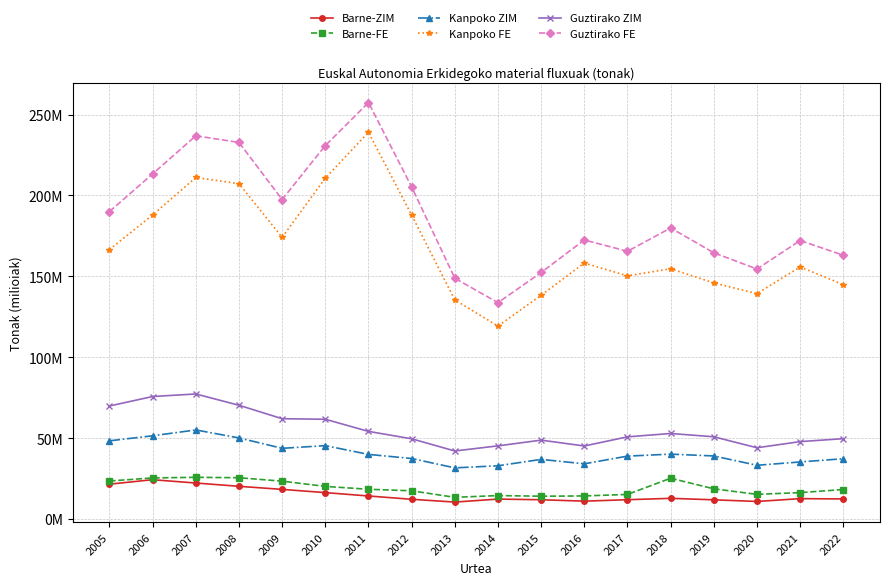

What is the minimum value for Barne-FE?

13.4